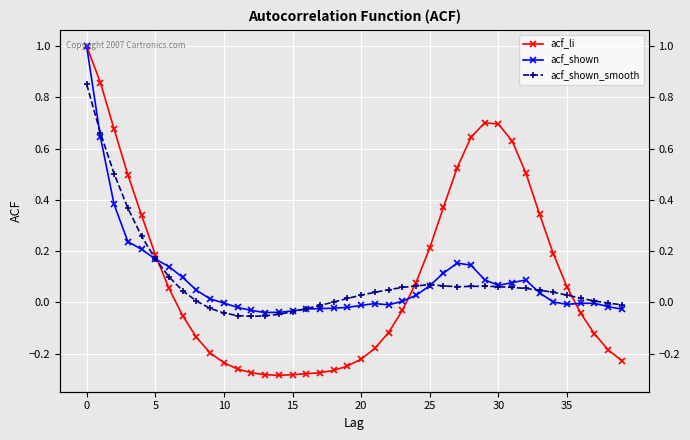

What is the total value across all series at 29?

0.9